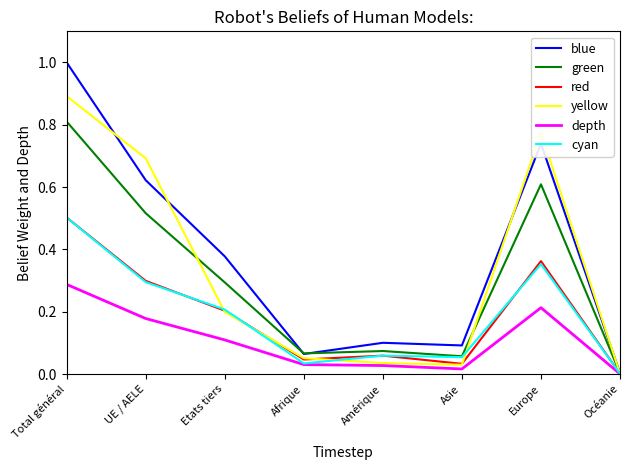

What position from the left is Total général?

1